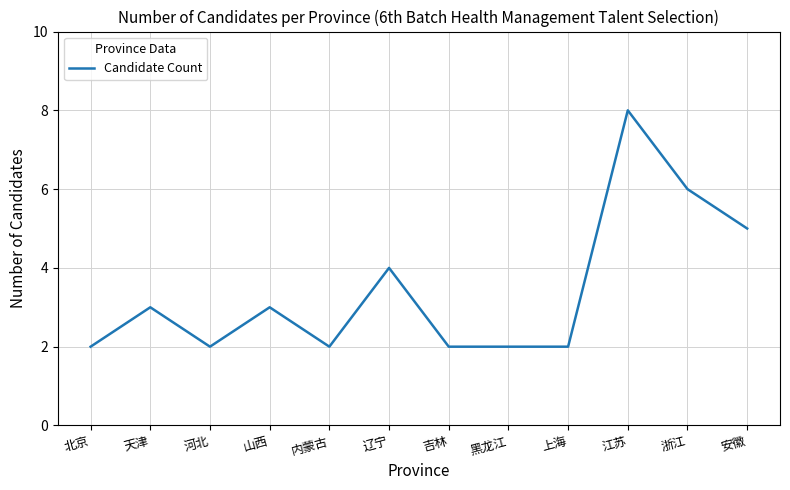

Reading left to right, extract all data points from this chart.

2	3	2	3	2	4	2	2	2	8	6	5